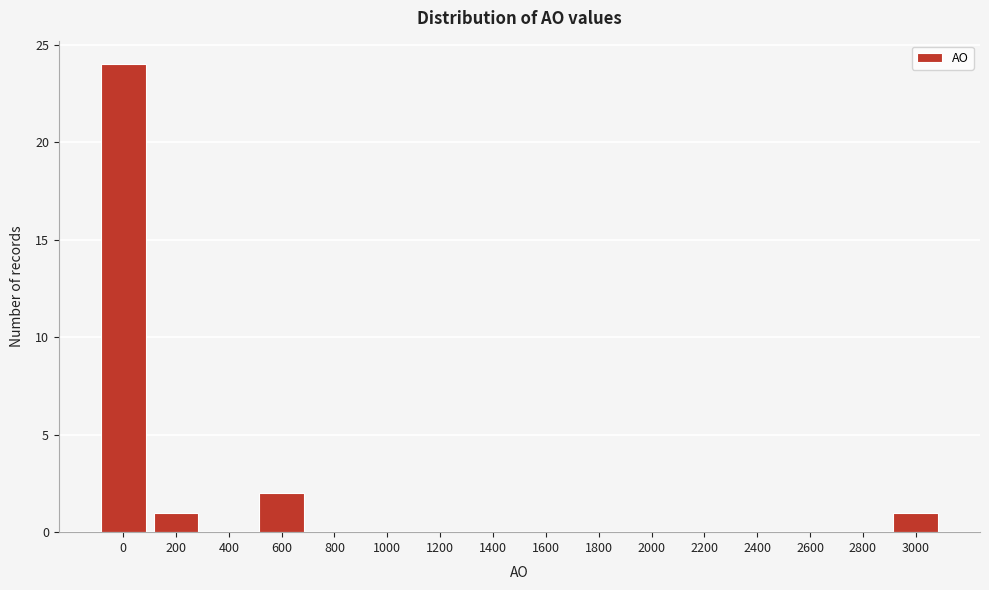

Reading left to right, extract all data points from this chart.

0=24	200=1	400=0	600=2	800=0	1000=0	1200=0	1400=0	1600=0	1800=0	2000=0	2200=0	2400=0	2600=0	2800=0	3000=1